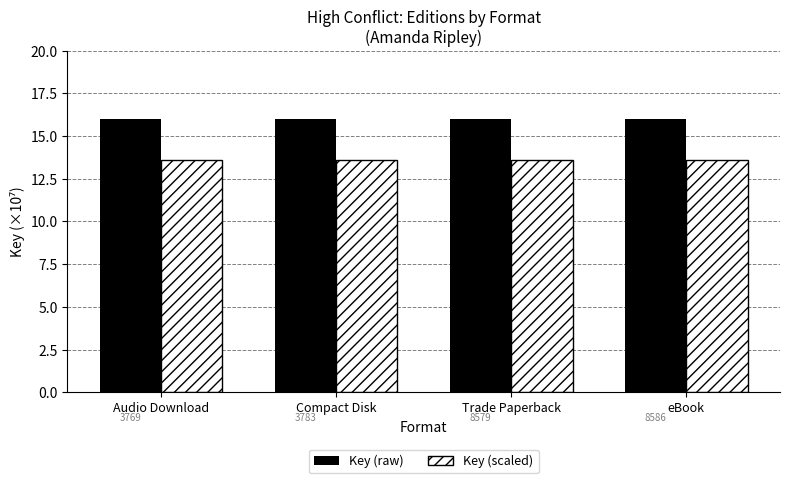

What position from the right is Compact Disk?

3